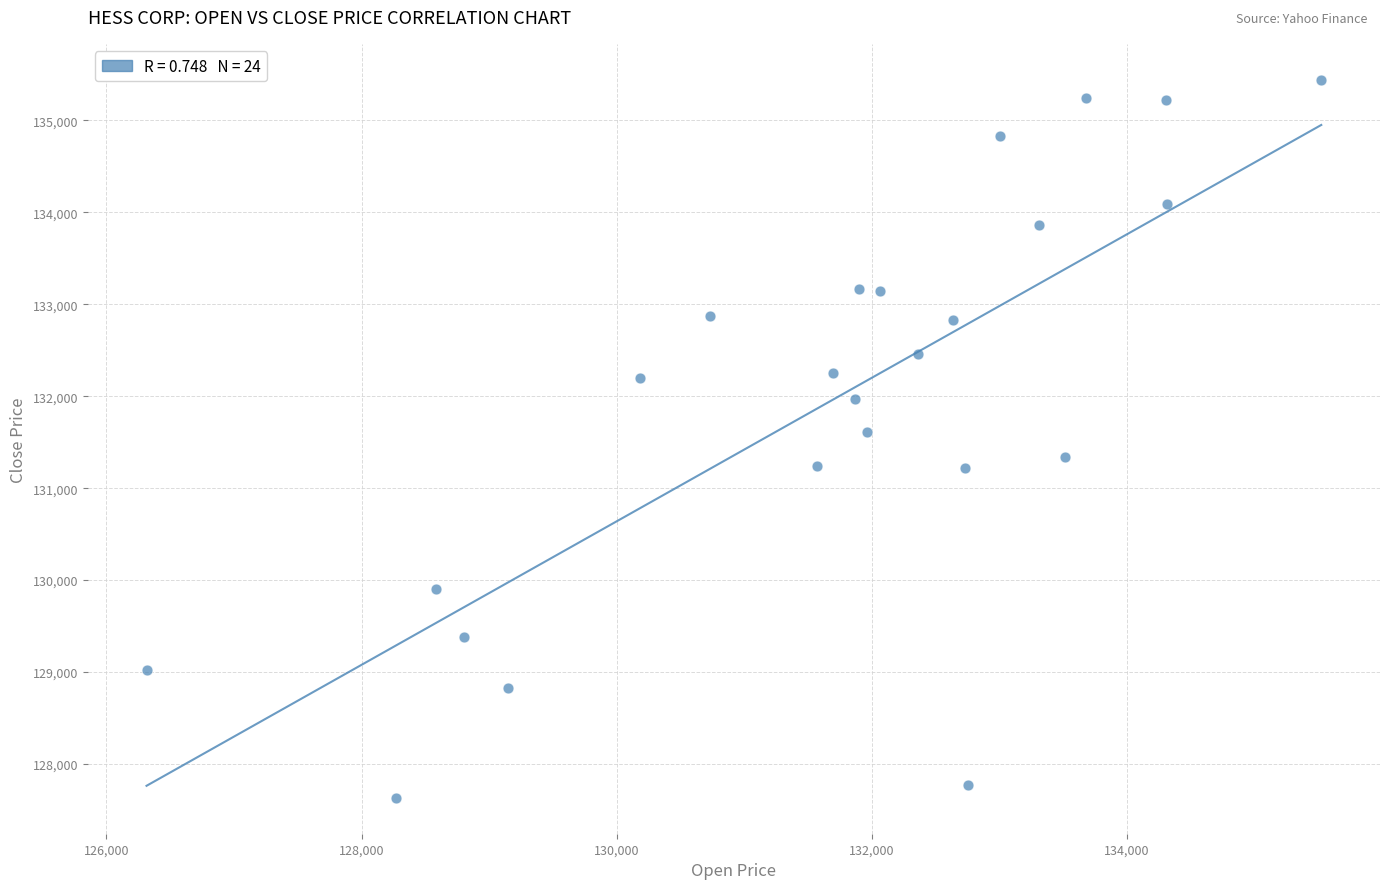

What is the range of Y values (max minus min)?

7811